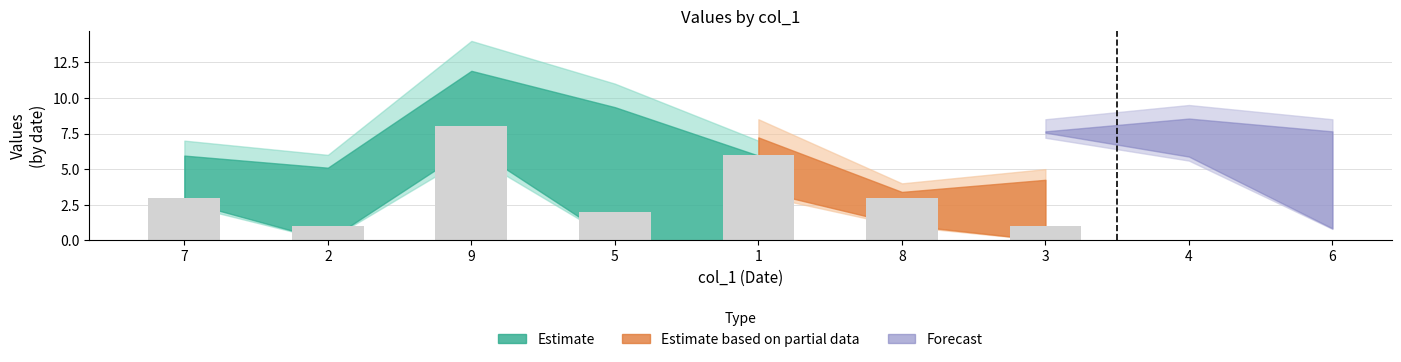

What position from the left is 5?

4